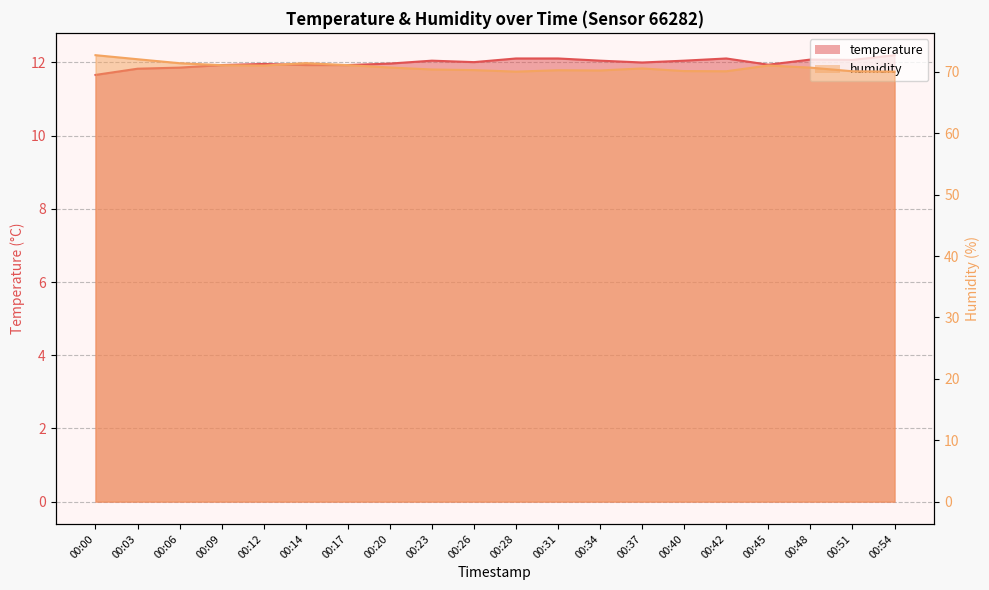

Where does the temperature series first go above 12?

00:23